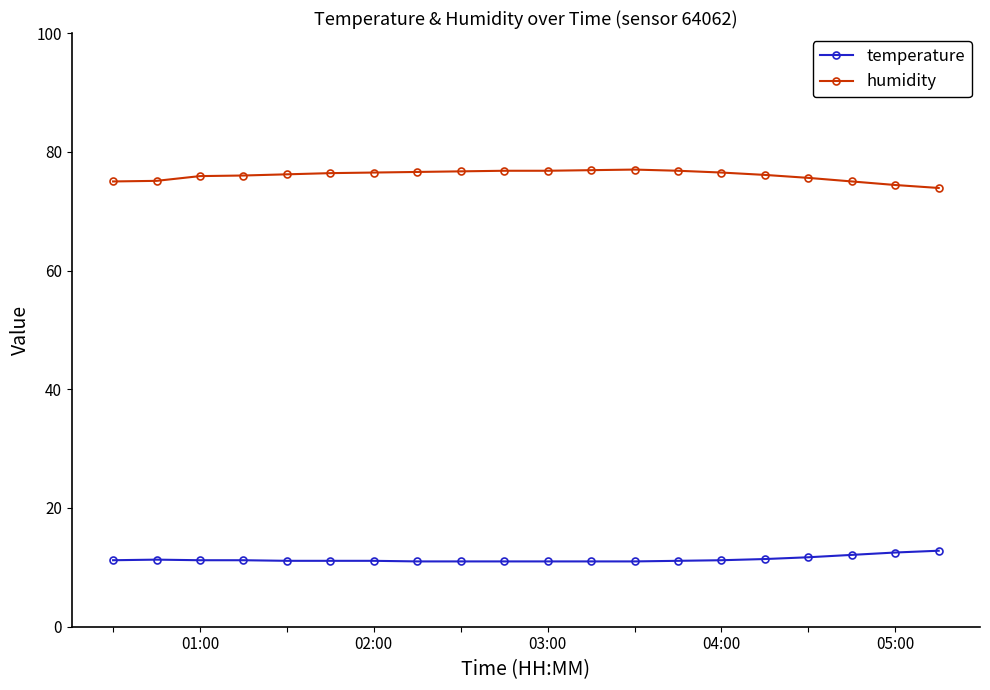

What is the smallest value displayed?

11.0